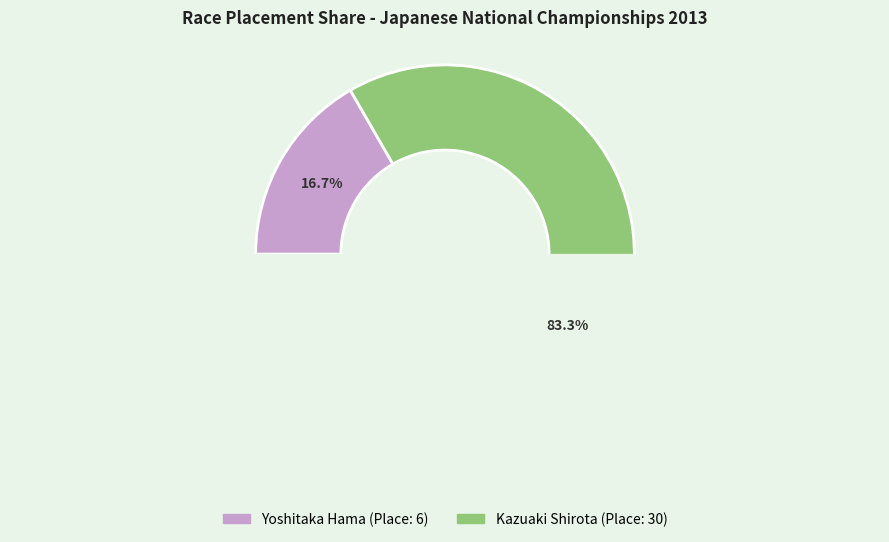

What is the change in value from Yoshitaka Hama to Kazuaki Shirota?

+24